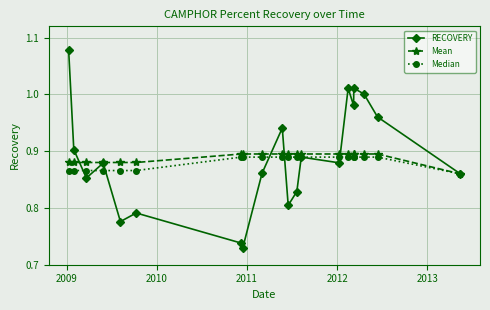

Which series has the widest spread of values?

RECOVERY